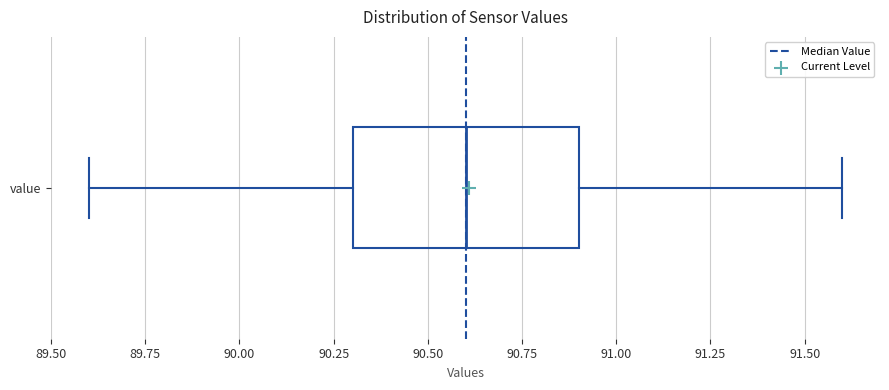

Transcribe this box plot: give where the median line is, the range the box spans, and where the two whiskers end, as read against the x-axis. The values are not printed on the chart, so give them approximately, as read against the axis.

median 90.6, box 90.3 to 90.9, whiskers 89.6 to 91.6